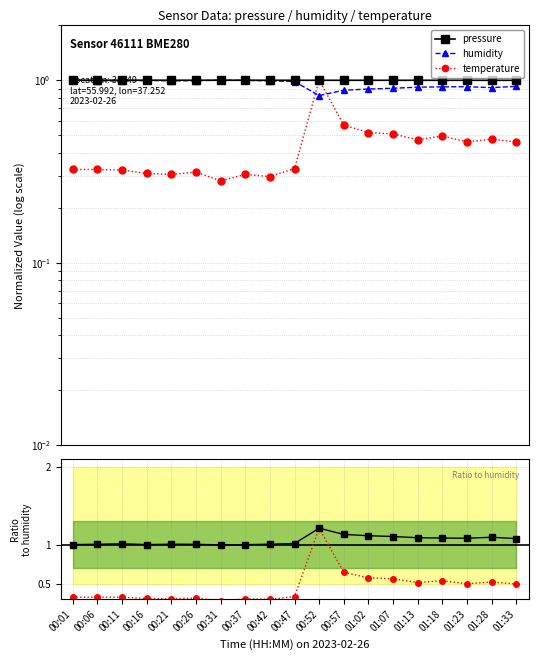

What is the sum of all humidity values?

18.0